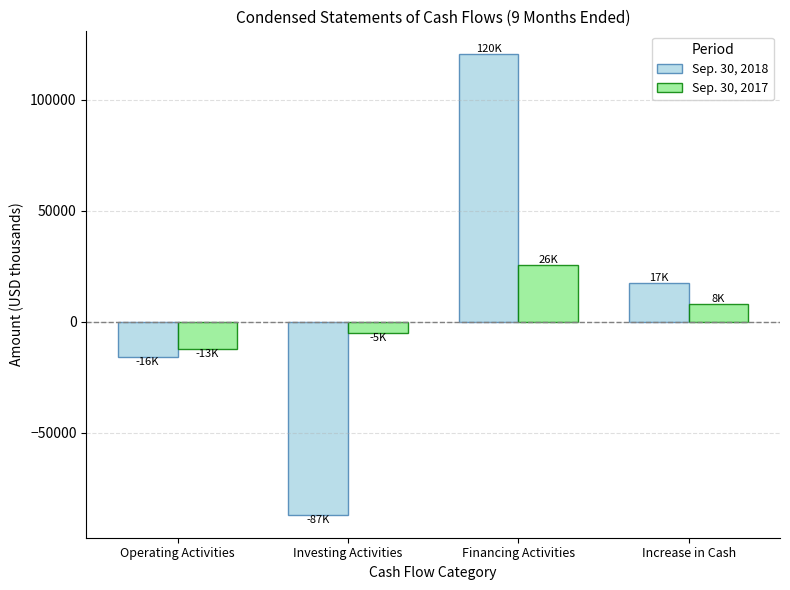

Which series has the largest total across all categories?

Sep. 30, 2018